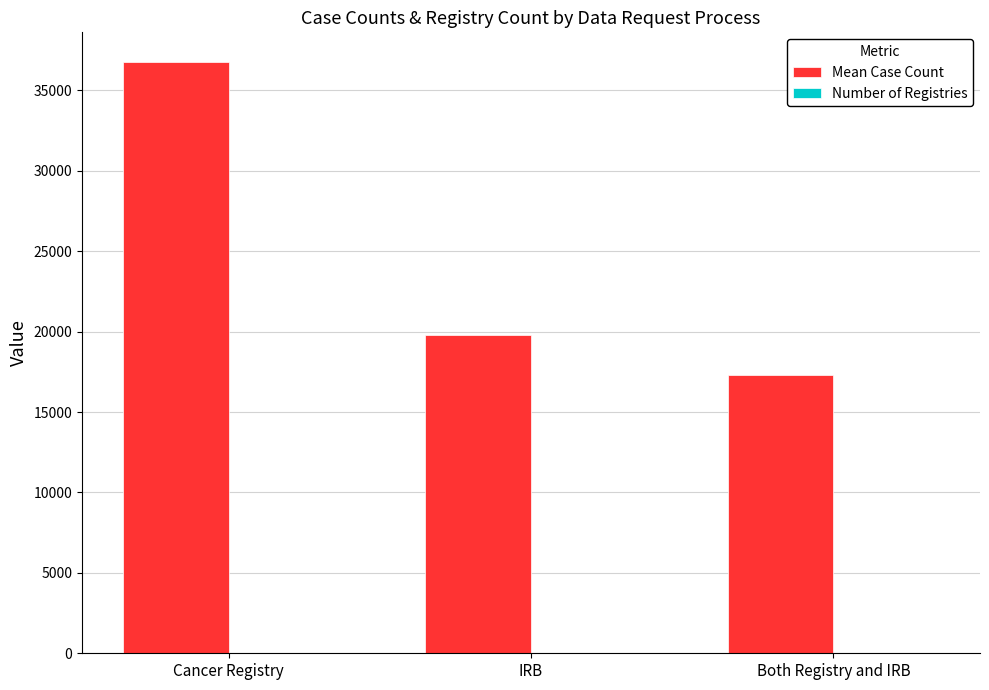

What is the maximum value shown in the chart?

36773.9